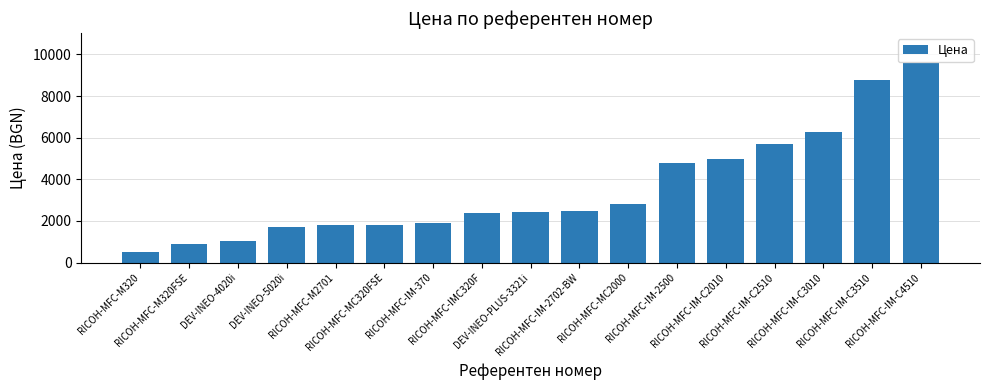

Which category has the lowest value across all series?

RICOH-MFC-M320